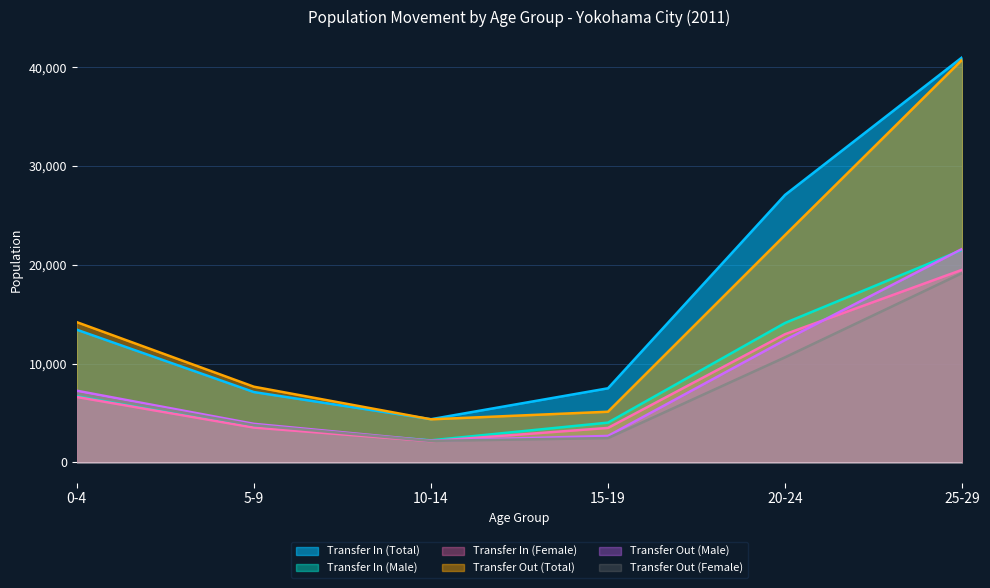

Which series changed the most between 15-19 and 25-29?

Transfer Out (Total)